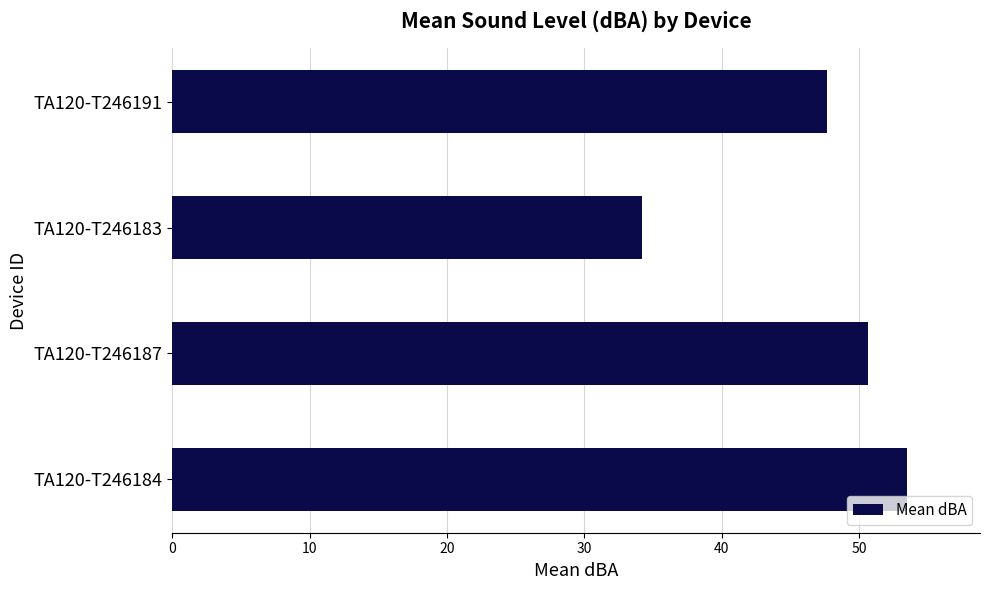

What is the difference between the second highest and second lowest values?

3.0